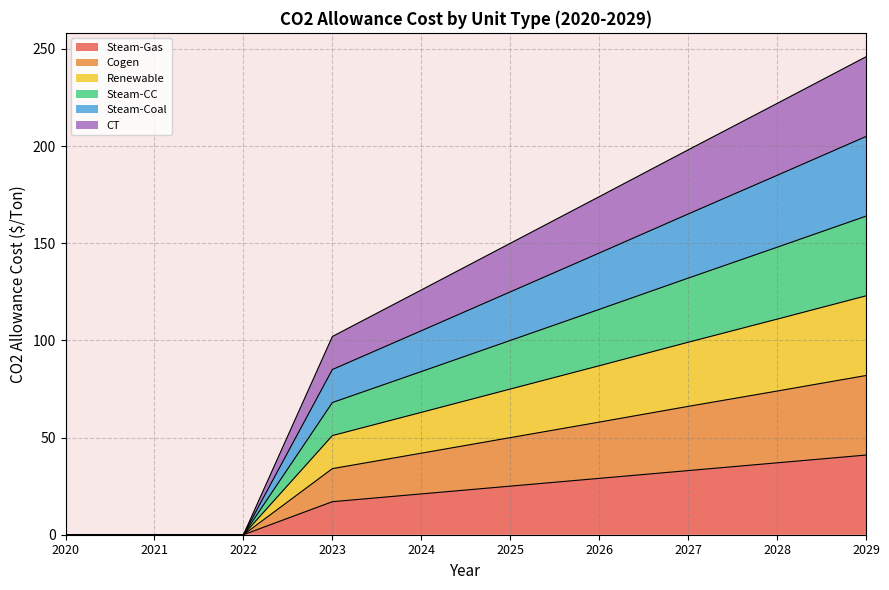

What is the total value across all series at 2028?

221.9